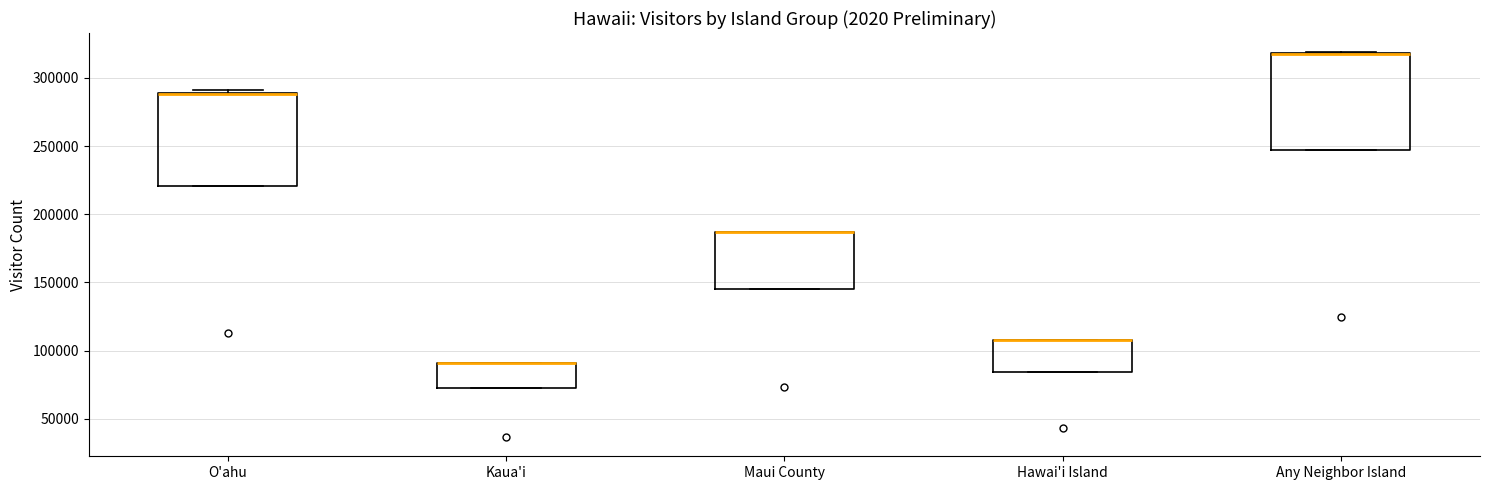

Reading left to right, read every box against the y-axis: the position of its median line, the range the box covers, and the ends of its whiskers. The values are not printed on the chart, so give them approximately, as read against the axis.

O'ahu: median 290000 (drawn on the box's upper edge), box 220000 to 290000, whiskers 220000 to 290000 (just above the box's upper edge)
Kaua'i: median 90000 (drawn on the box's upper edge), box 70000 to 90000, whiskers 70000 to 90000
Maui County: median 185000 (drawn on the box's upper edge), box 145000 to 185000, whiskers 145000 to 185000
Hawai'i Island: median 105000 (drawn on the box's upper edge), box 85000 to 110000, whiskers 85000 to 110000
Any Neighbor Island: median 320000 (drawn on the box's upper edge), box 245000 to 320000, whiskers 245000 to 320000